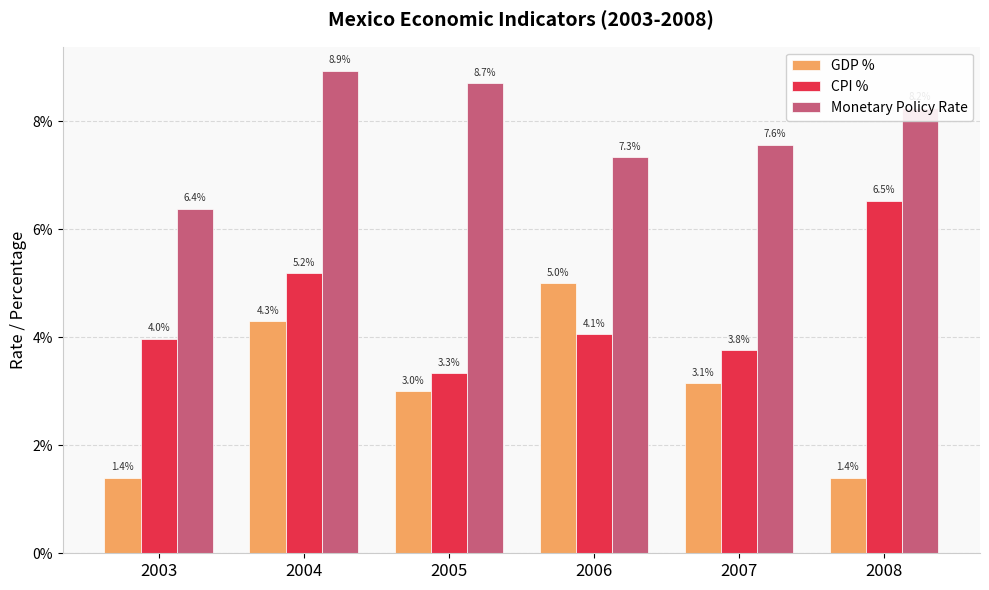

Are the bars horizontal?

No